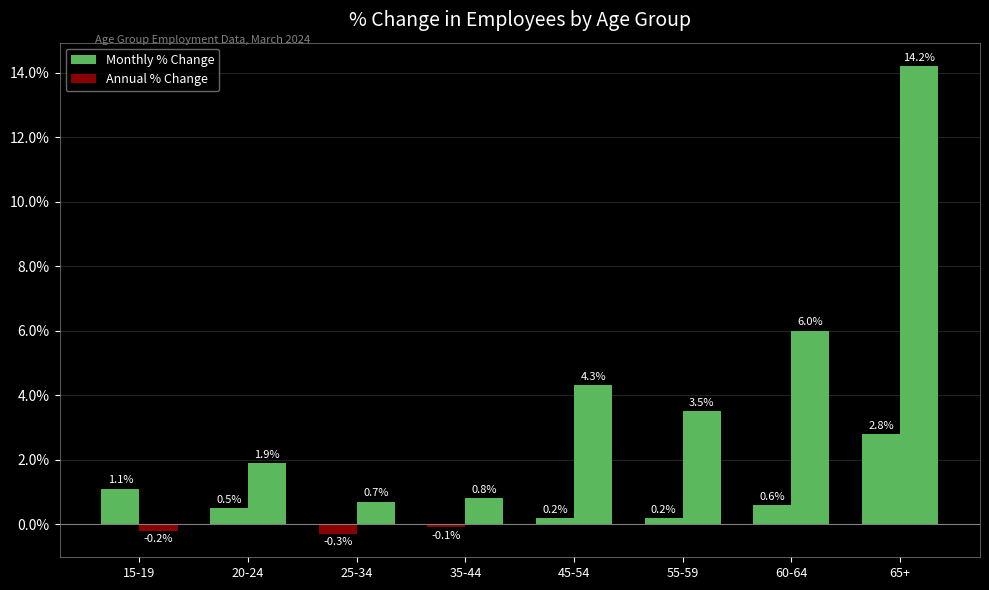

What is the approximate value of Annual % Change at 45-54?

4.3